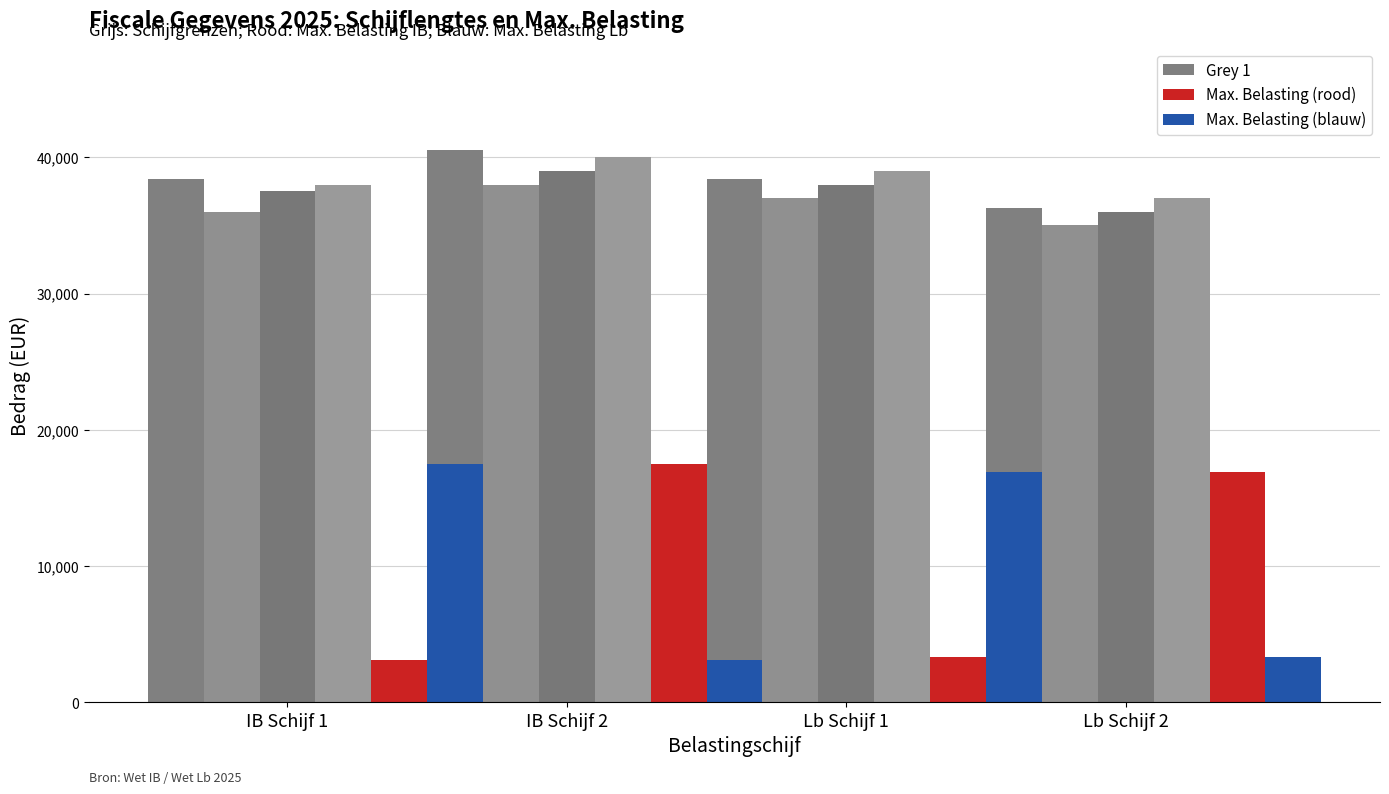

At which label is Max. Belasting (rood) closest to 10331?

Lb Schijf 2